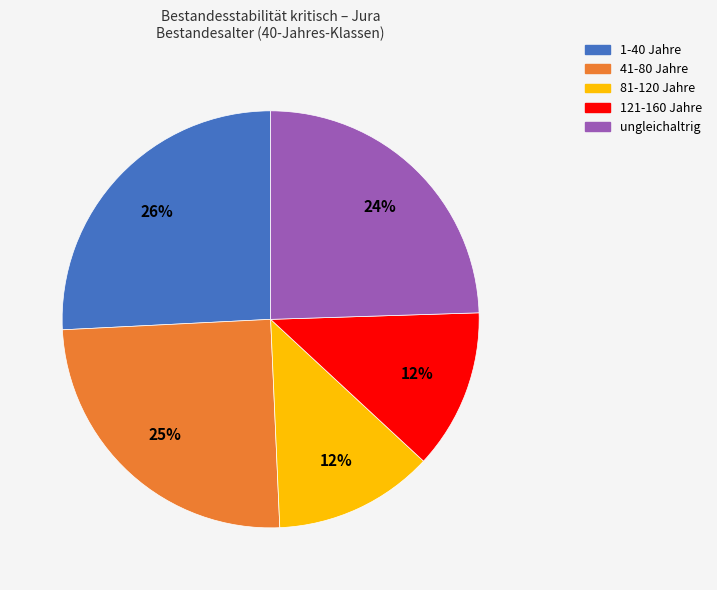

Between 81-120 Jahre and ungleichaltrig, which is larger?

ungleichaltrig